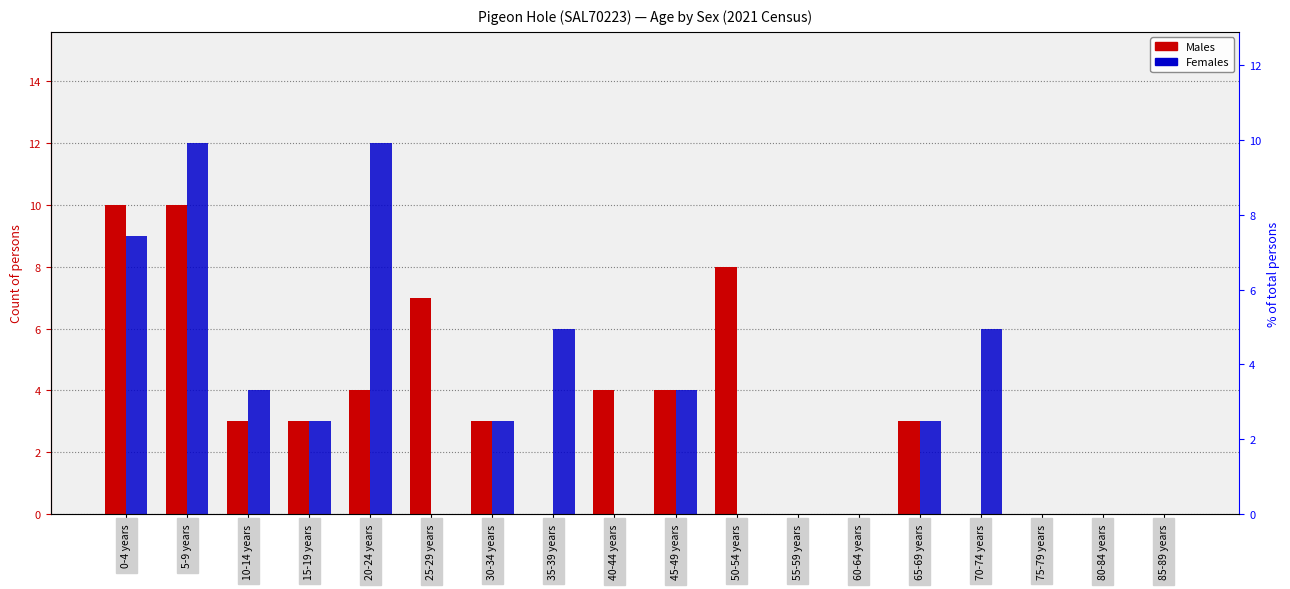

Where does the Males series first go above 3?

0-4 years